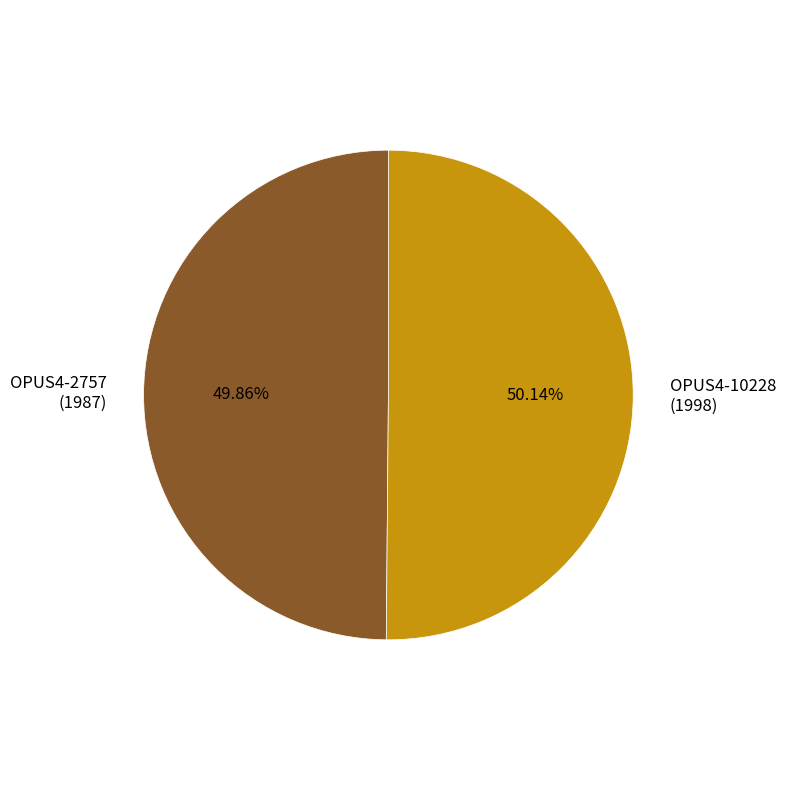

Is there any slice that represents more than half of the pie?

Yes